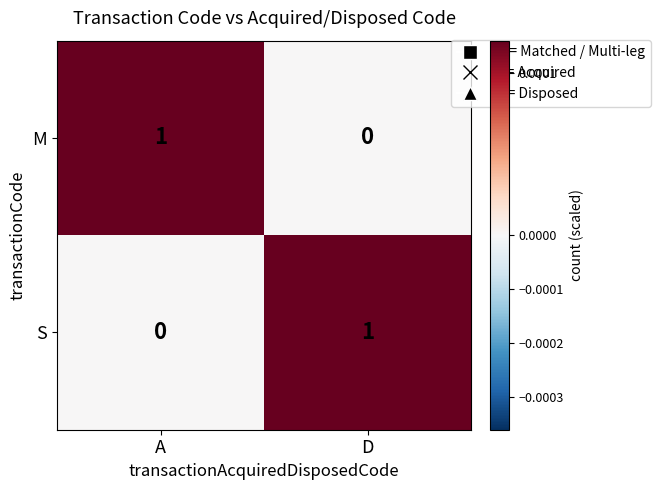

The value of S at D is 1. True or false?

True